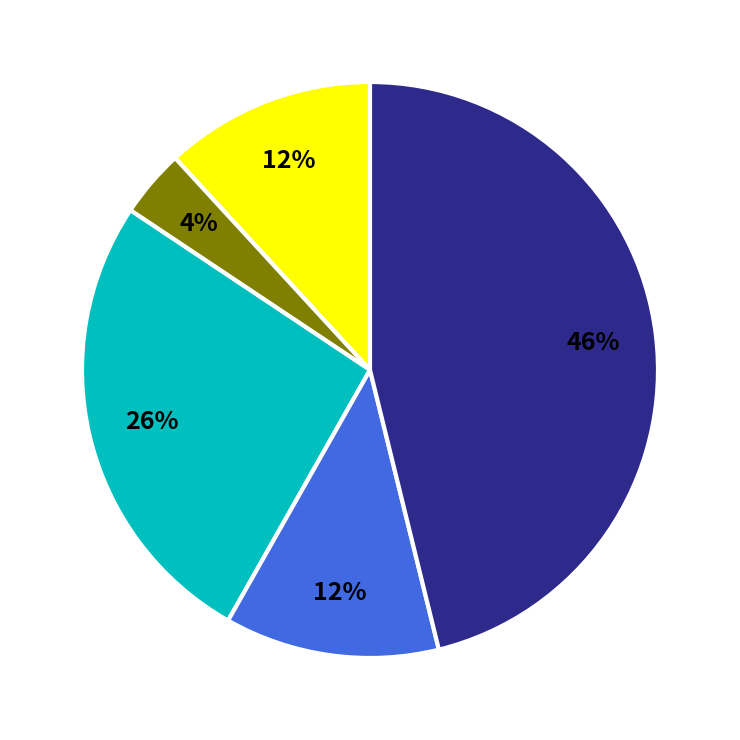

To the nearest percent, what is the difference between the largest and smallest slice percentages?

42%